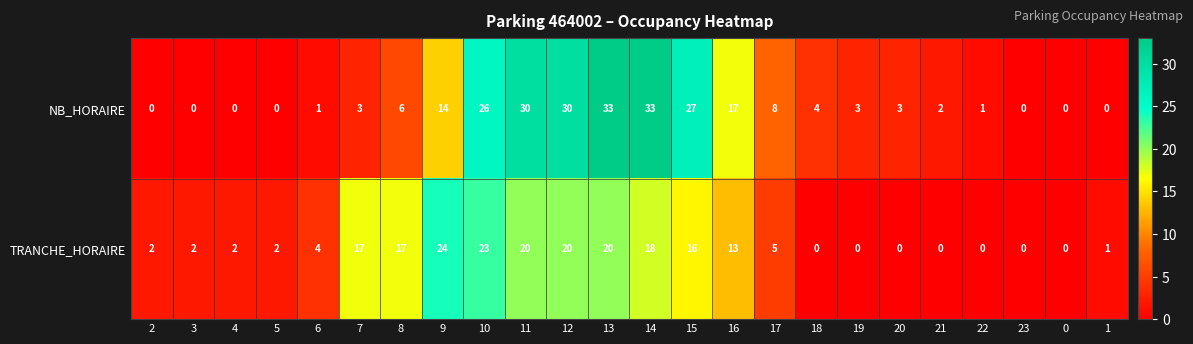

Rank the series by their maximum value, from highest to lowest.

NB_HORAIRE, TRANCHE_HORAIRE